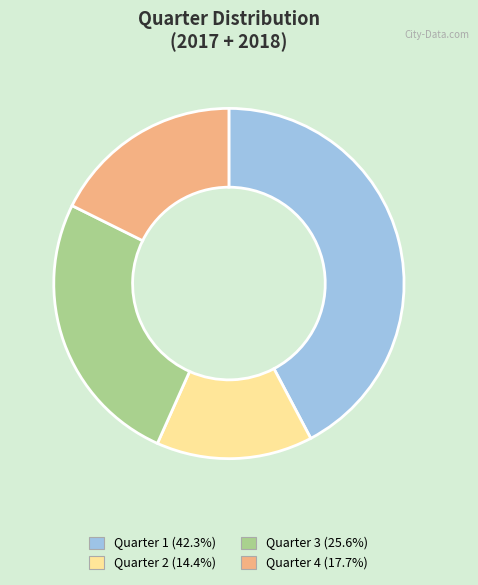

Is there any slice that represents more than half of the pie?

No